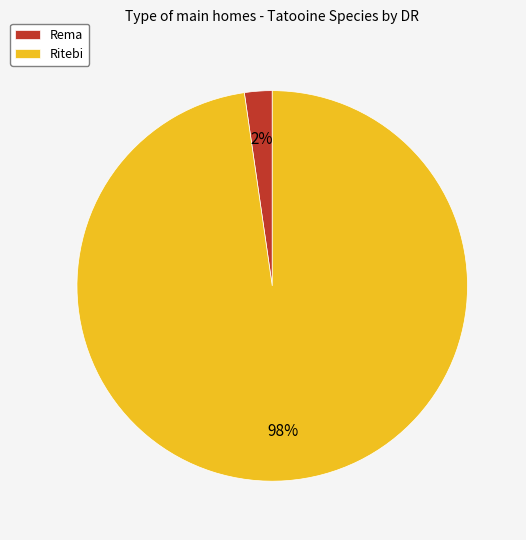

Combined, do Rema and Ritebi account for over 50%?

Yes